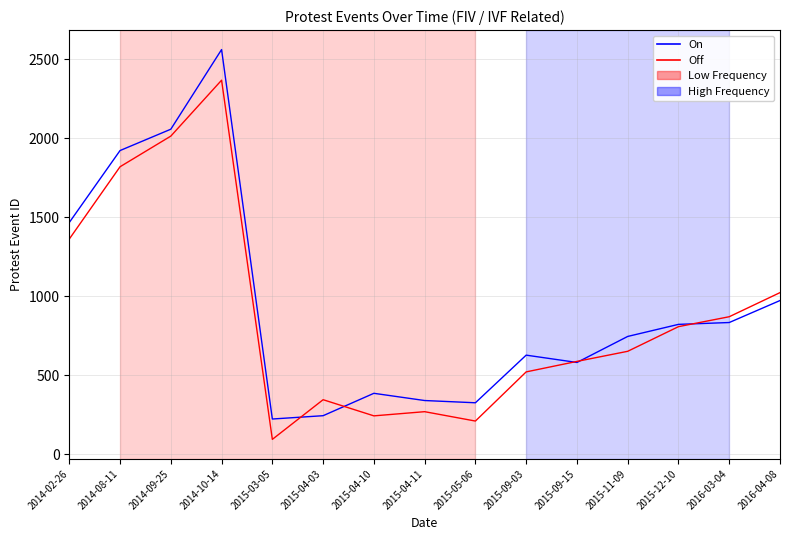

True or false: On and Off cross at least once.

True